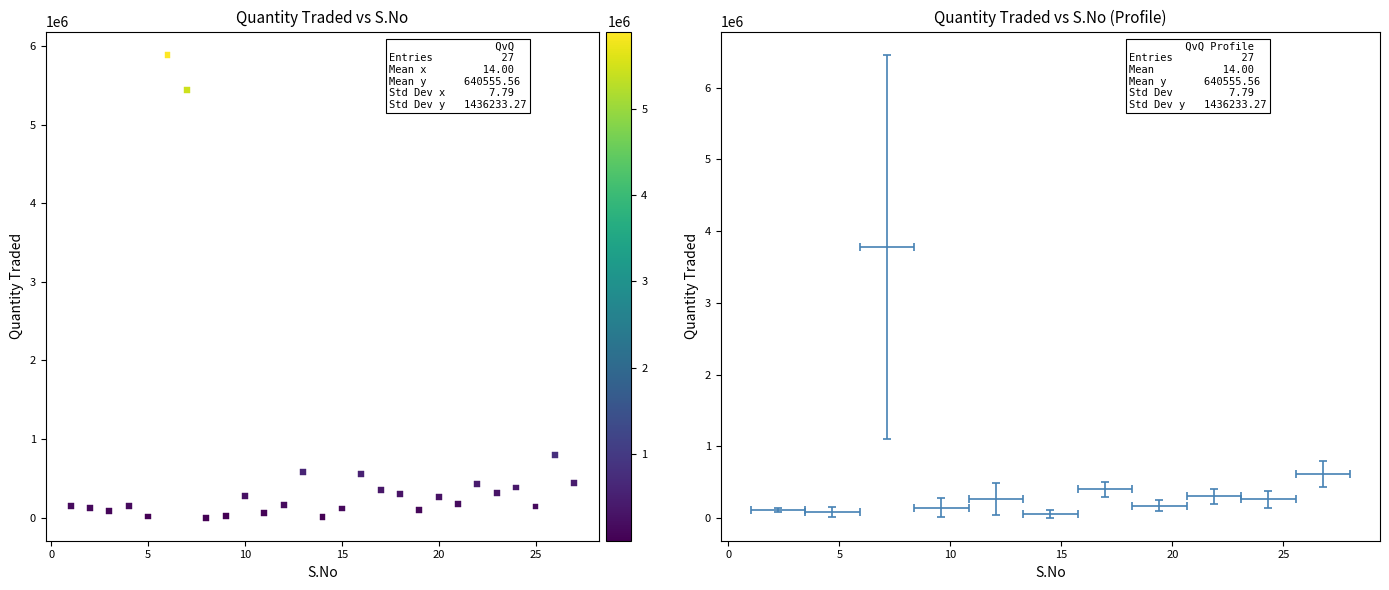

What is the range of Y values (max minus min)?

5890930.3